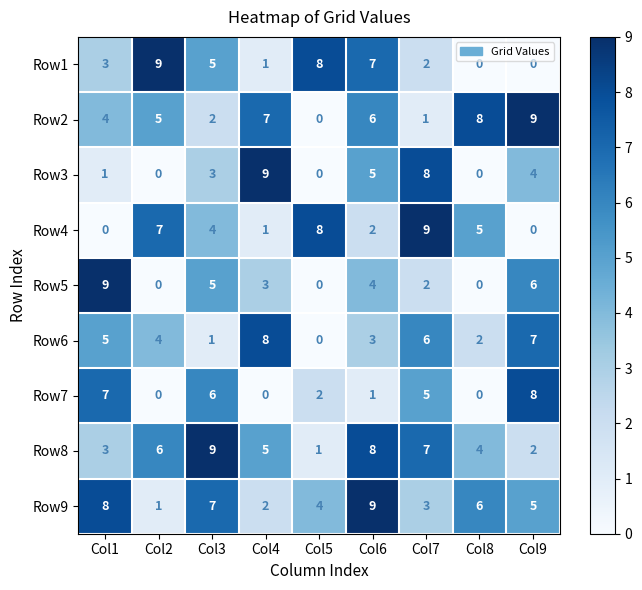

What is the sum of all Row4 values?

36